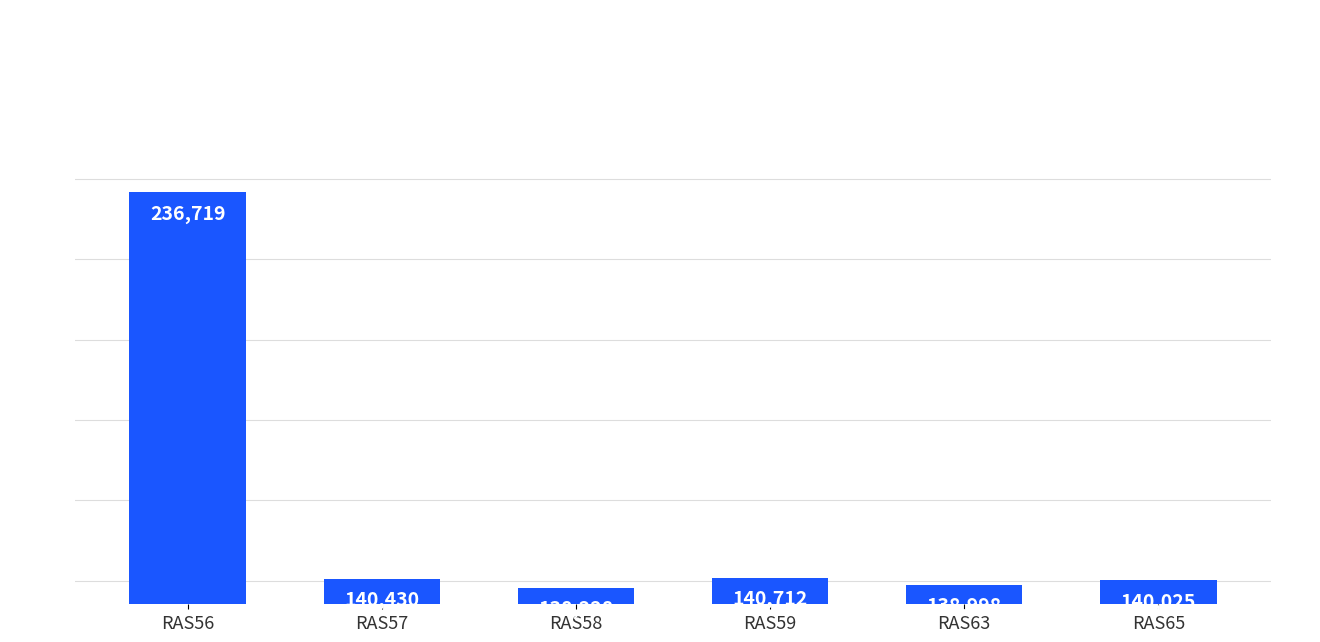

What is the greatest value displayed?

236719